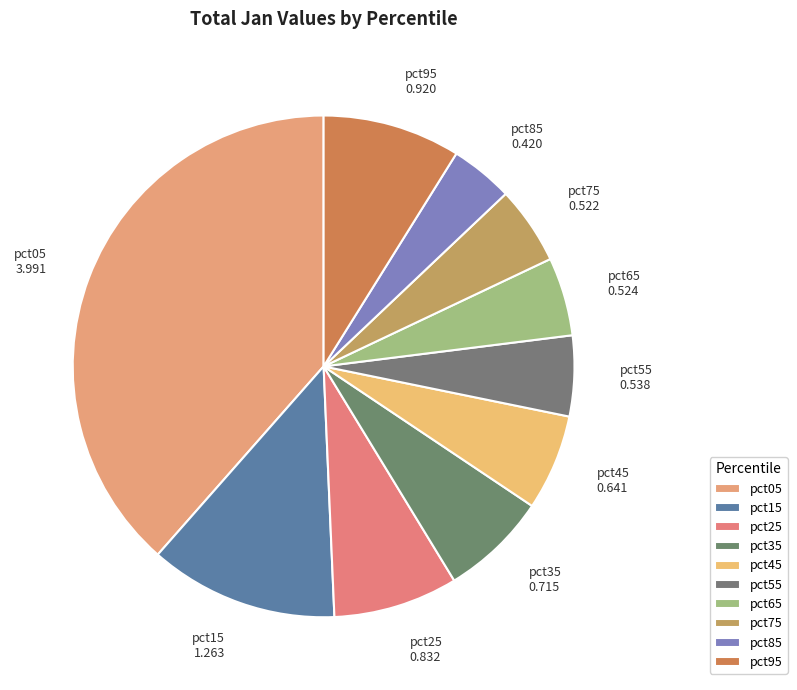

How many slices are in this pie chart?

10